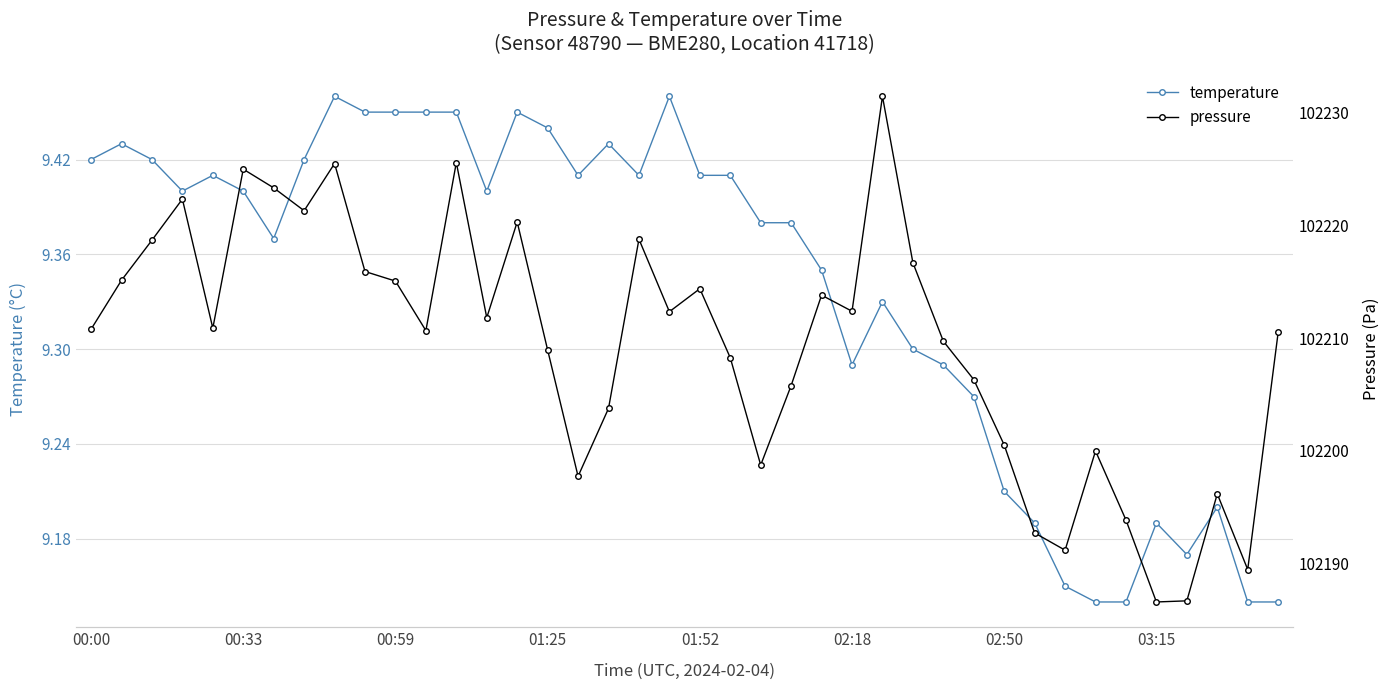

True or false: temperature has more than 1 points higher than both neighbors.

True